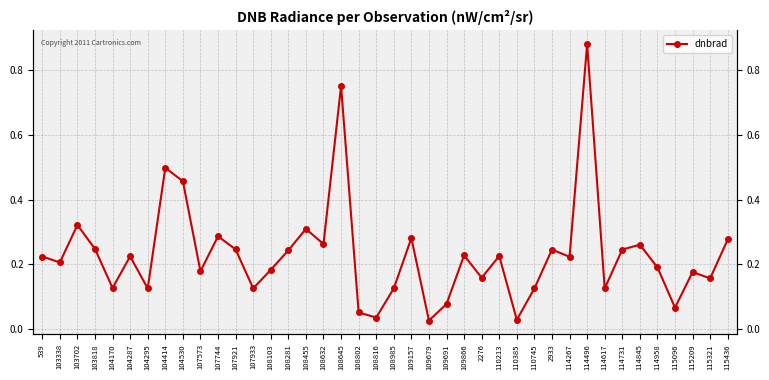

Reading left to right, extract all data points from this chart.

0.2	0.2	0.3	0.2	0.1	0.2	0.1	0.5	0.5	0.2	0.3	0.2	0.1	0.2	0.2	0.3	0.3	0.8	0.1	0.0	0.1	0.3	0.0	0.1	0.2	0.2	0.2	0.0	0.1	0.2	0.2	0.9	0.1	0.2	0.3	0.2	0.1	0.2	0.2	0.3